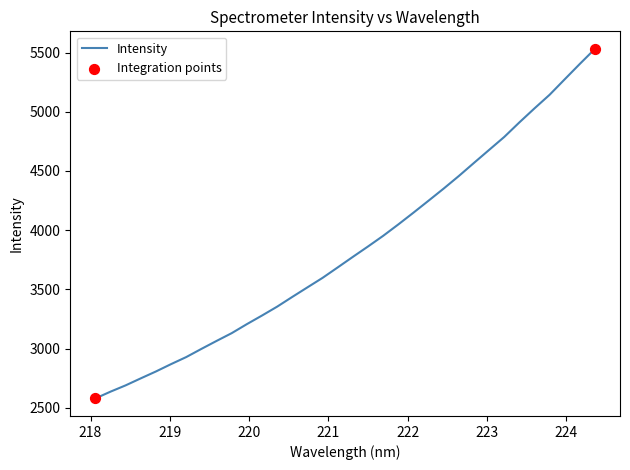

What is the difference between the maximum and minimum values?

2952.8